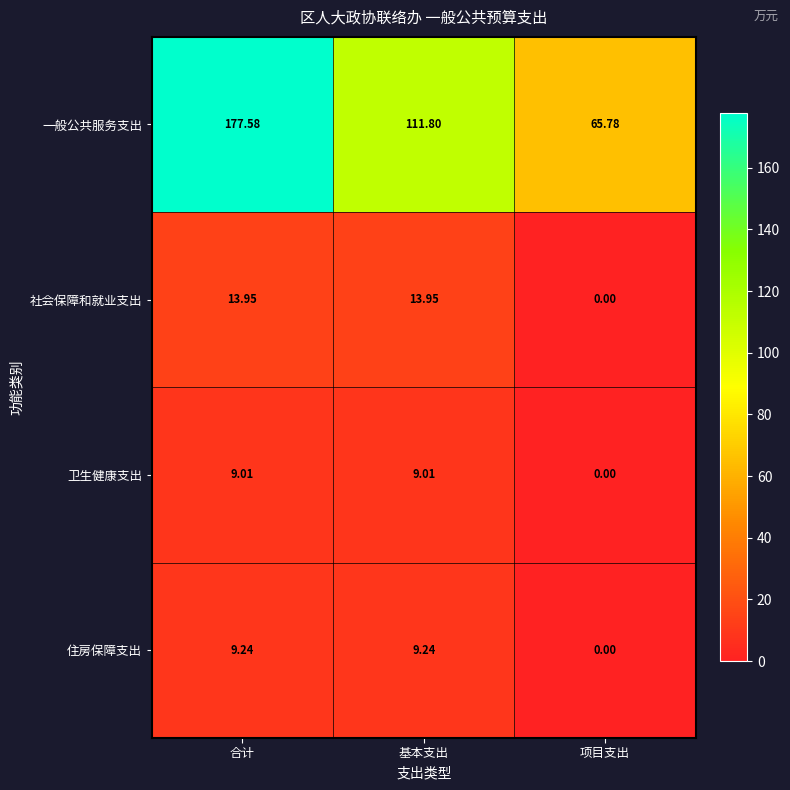

Is the value of 社会保障和就业支出 at 项目支出 greater than the value of 住房保障支出 at 基本支出?

No